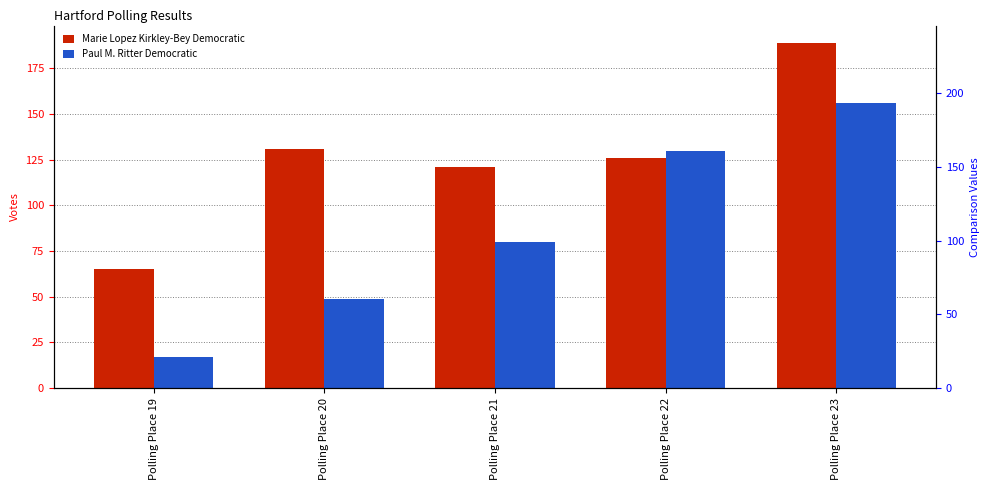

At how many categories does at least one series exceed 92?

4